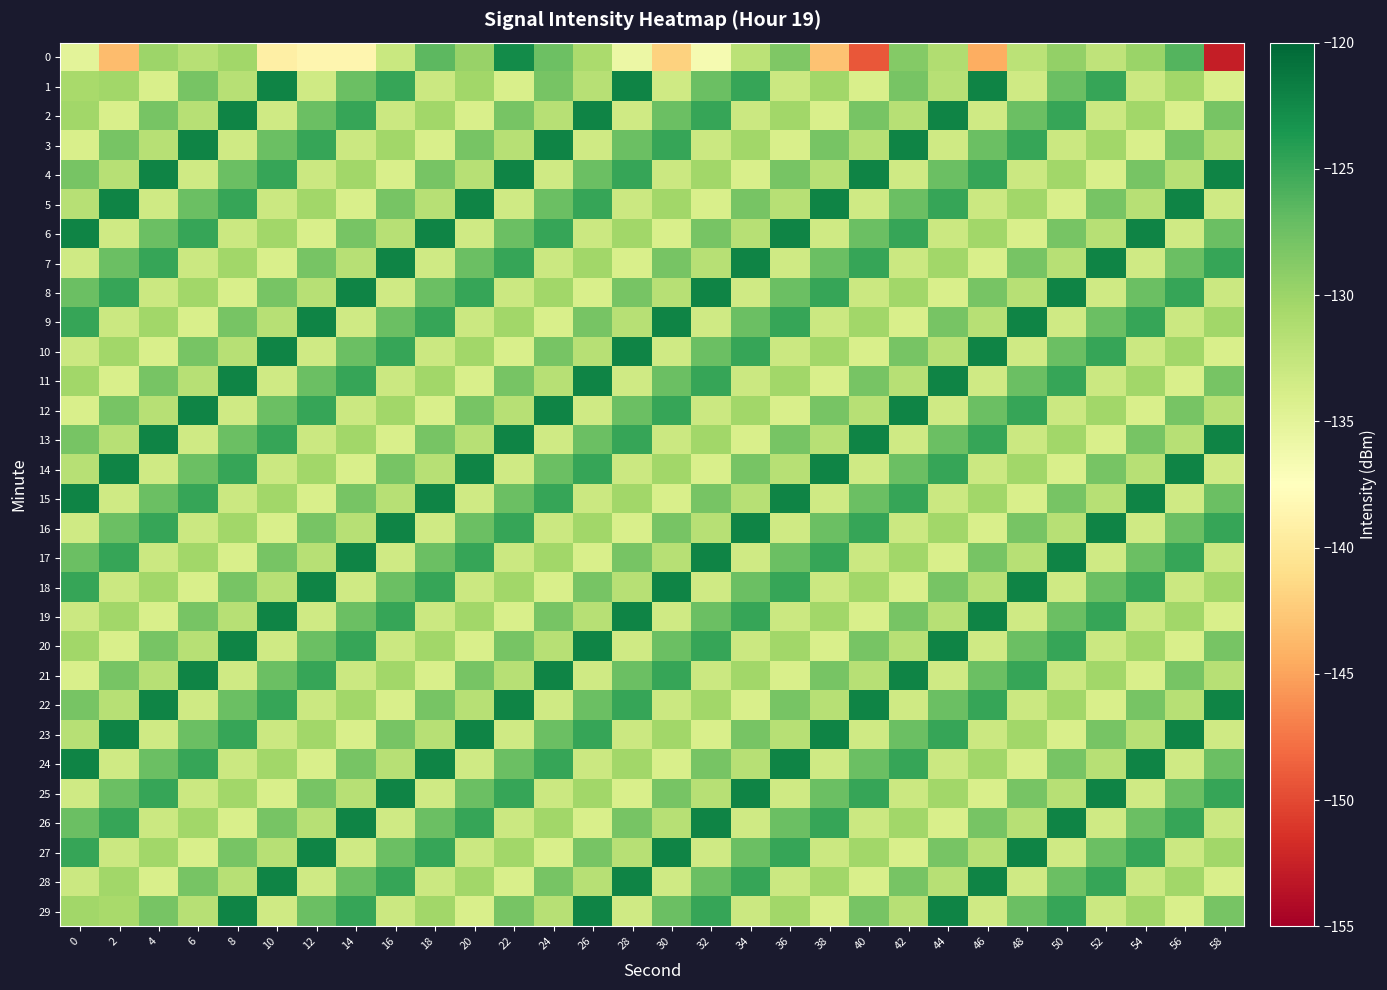

Which series has the largest total across all categories?

4